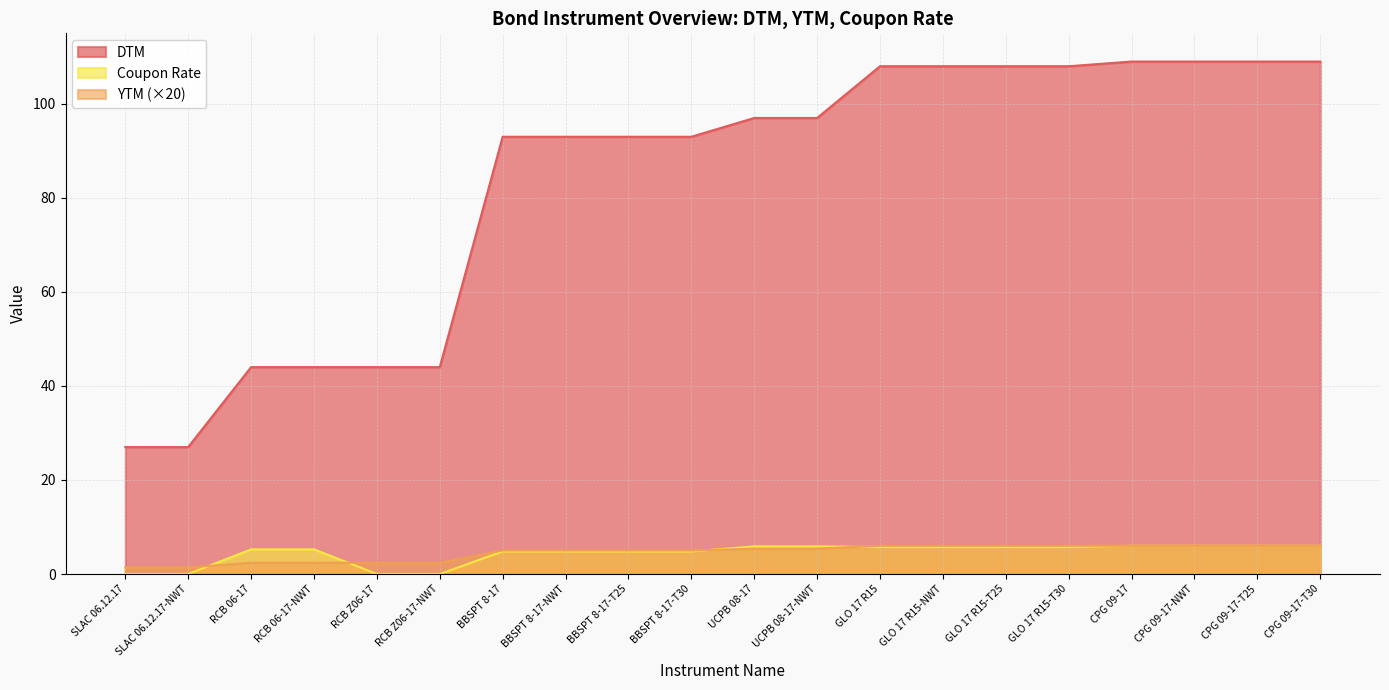

Is the value of YTM at CPG 09-17-NWT greater than the value of Coupon Rate at RCB 06-17?

Yes